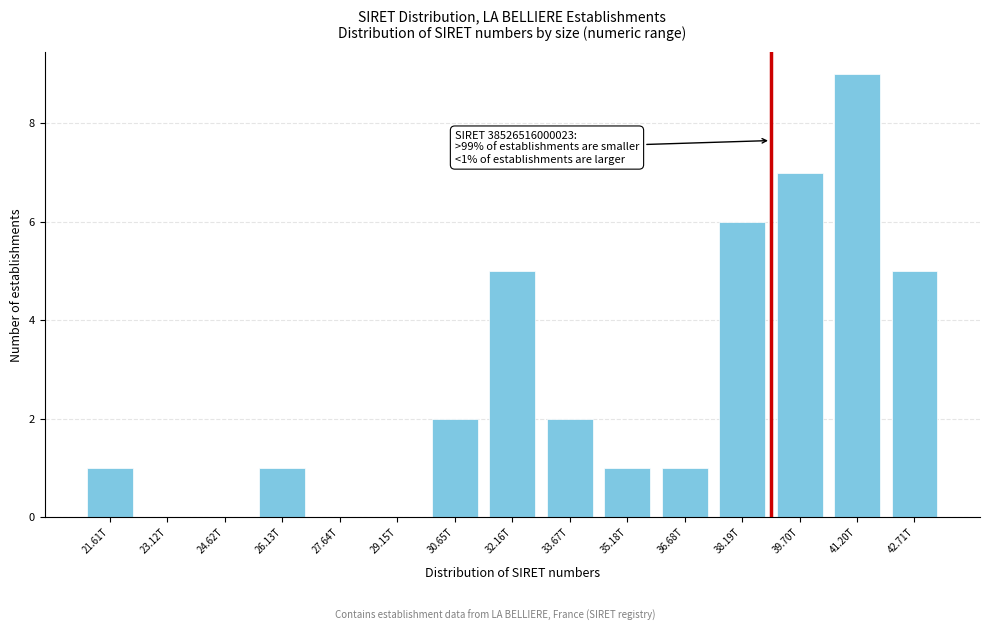

Reading left to right, what are all the values shown in this chart?

21.61T=1	23.12T=0	24.62T=0	26.13T=1	27.64T=0	29.15T=0	30.65T=2	32.16T=5	33.67T=2	35.18T=1	36.68T=1	38.19T=6	39.70T=7	41.20T=9	42.71T=5